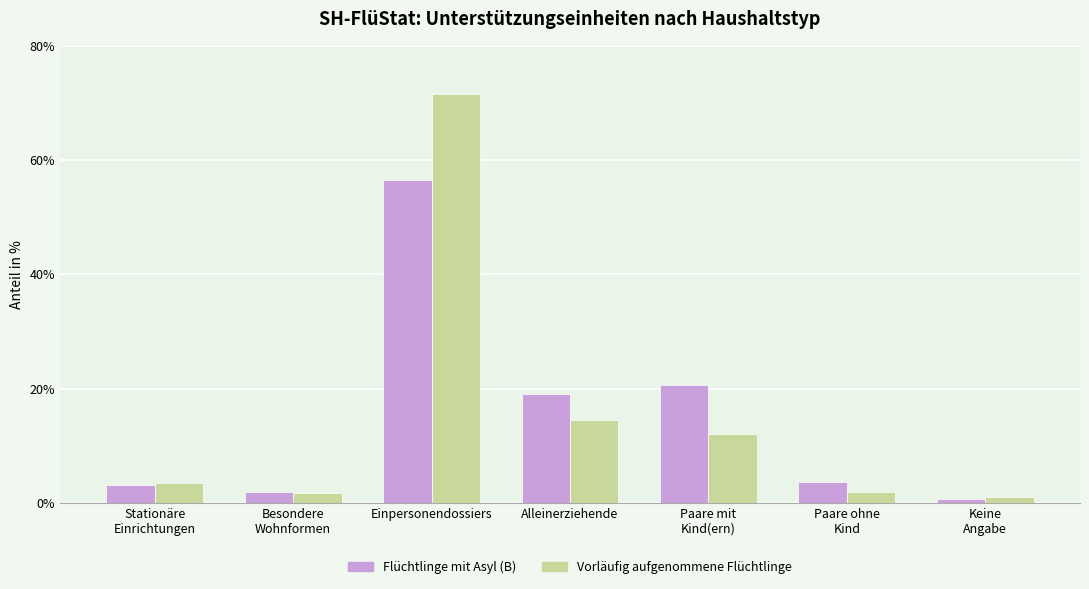

The Vorläufig aufgenommene Flüchtlinge series shows 98.8 at Einpersonendossiers. True or false?

False